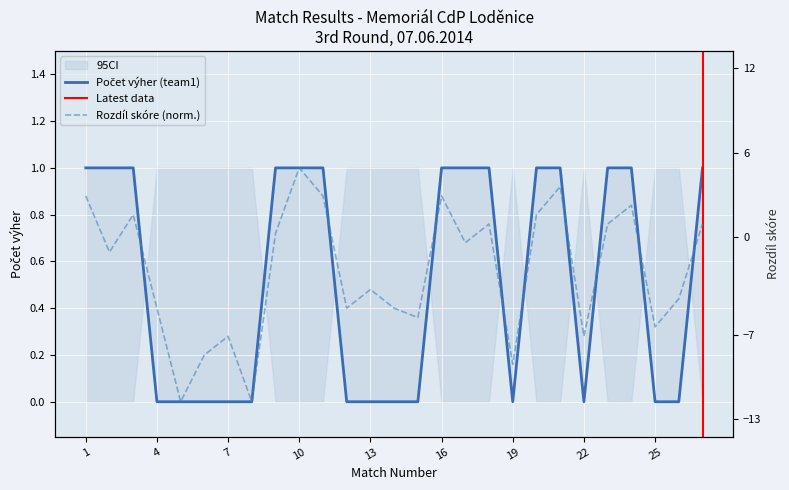

What is the total value across all series at 24?

1.8